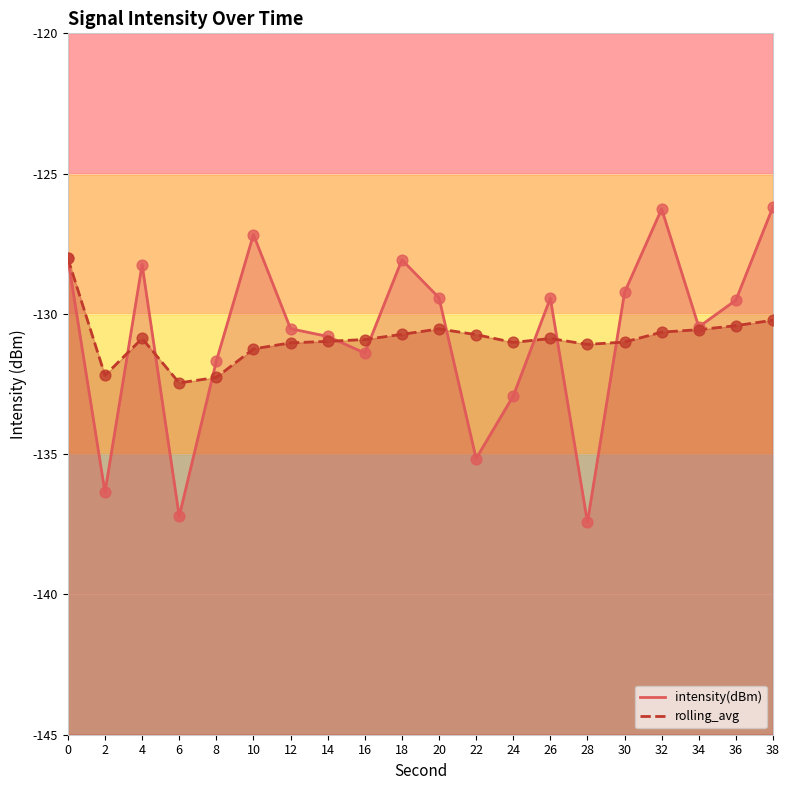

Which series reaches the maximum Y coordinate?

intensity(dBm)